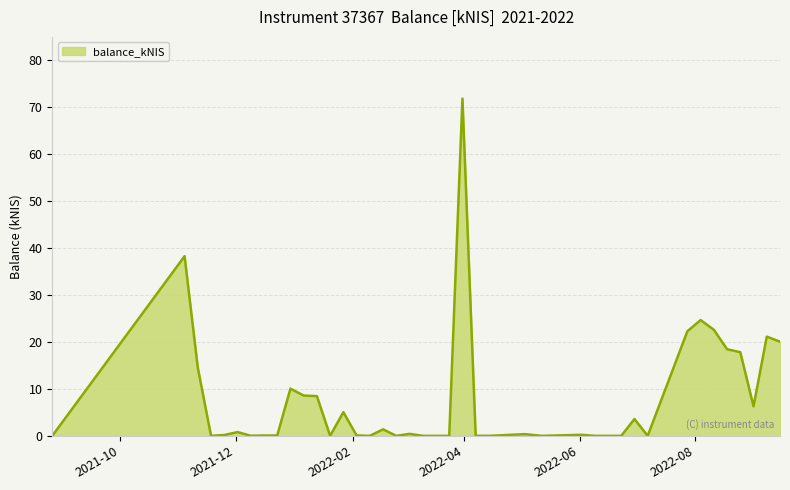

Does the chart display data point markers on the line(s)?

No